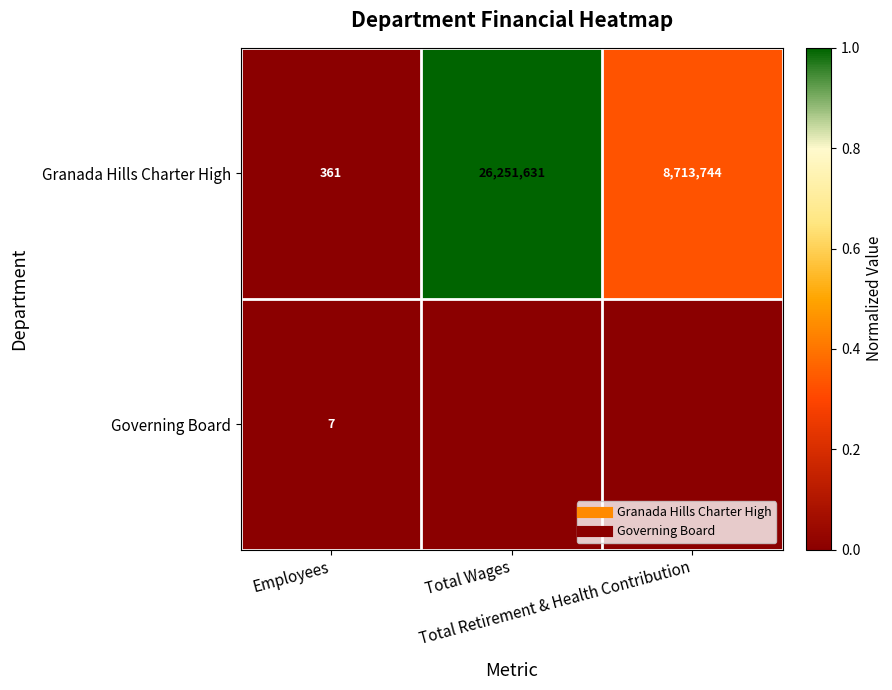

The value of Granada Hills Charter High at Total Retirement & Health Contribution is 0.1. True or false?

False